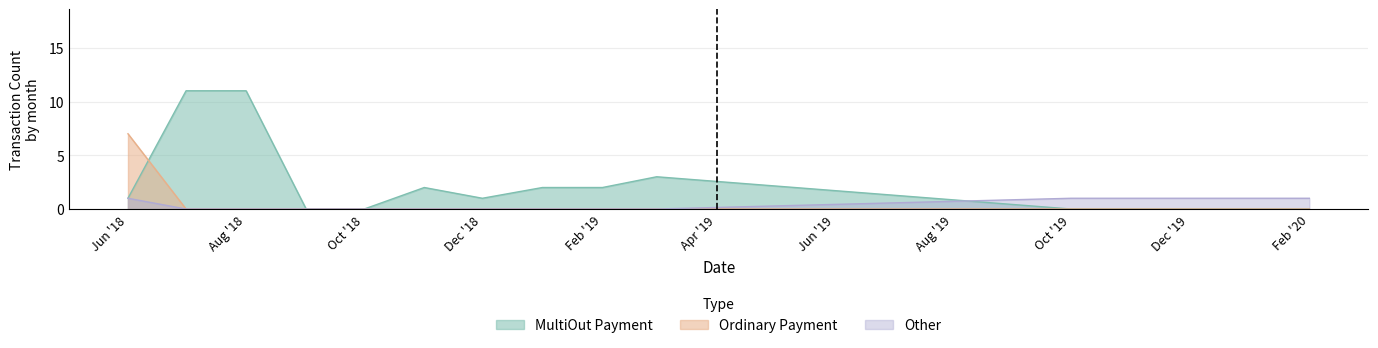

What are all the series names shown in the legend?

MultiOut Payment, Ordinary Payment, Other